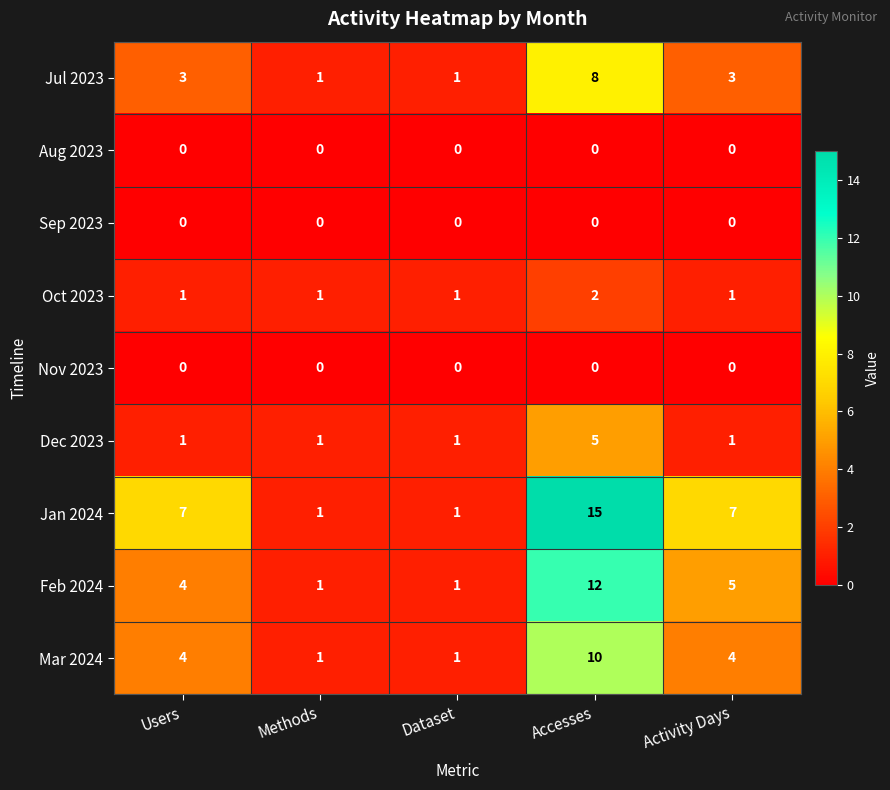

At how many categories does at least one series exceed 3?

3